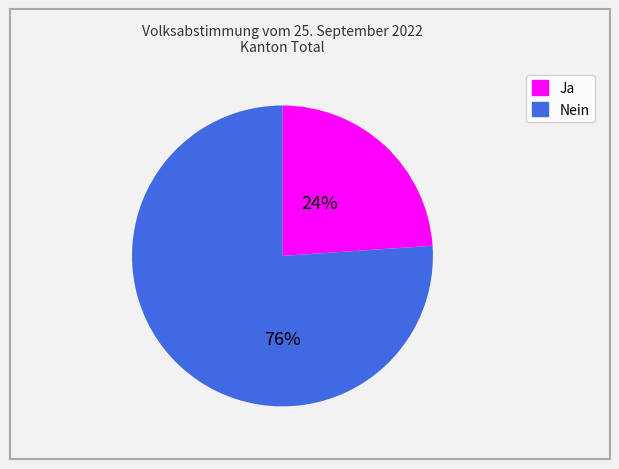

True or false: Nein accounts for 76% of the total.

True